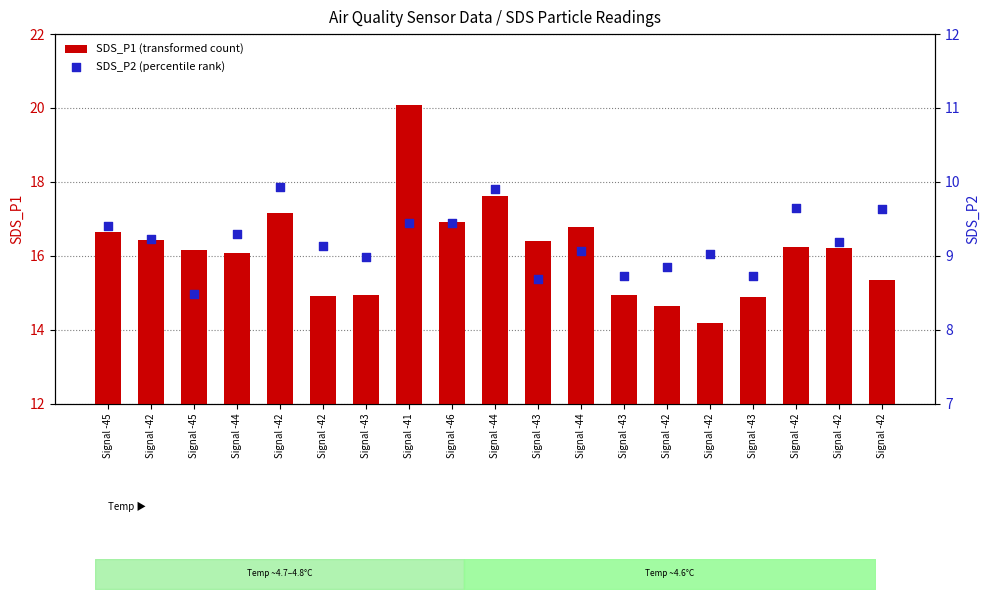

Which series reaches the maximum Y coordinate?

SDS_P1 (transformed count)